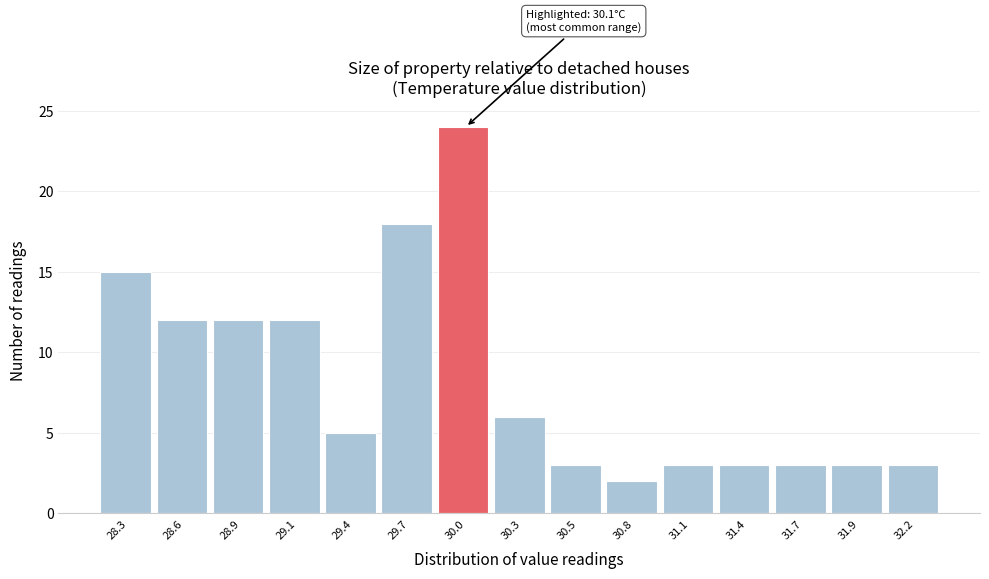

Reading left to right, what are all the values shown in this chart?

15	12	12	12	5	18	24	6	3	2	3	3	3	3	3